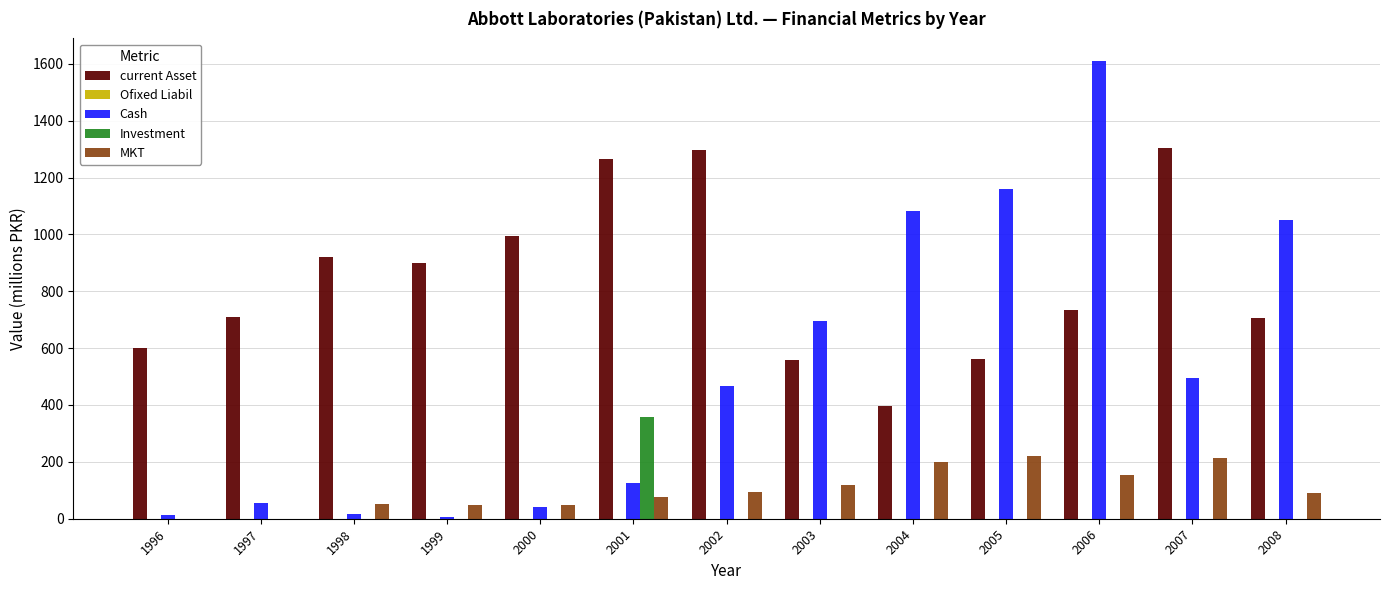

At which category is the sum across all series the highest?

2006